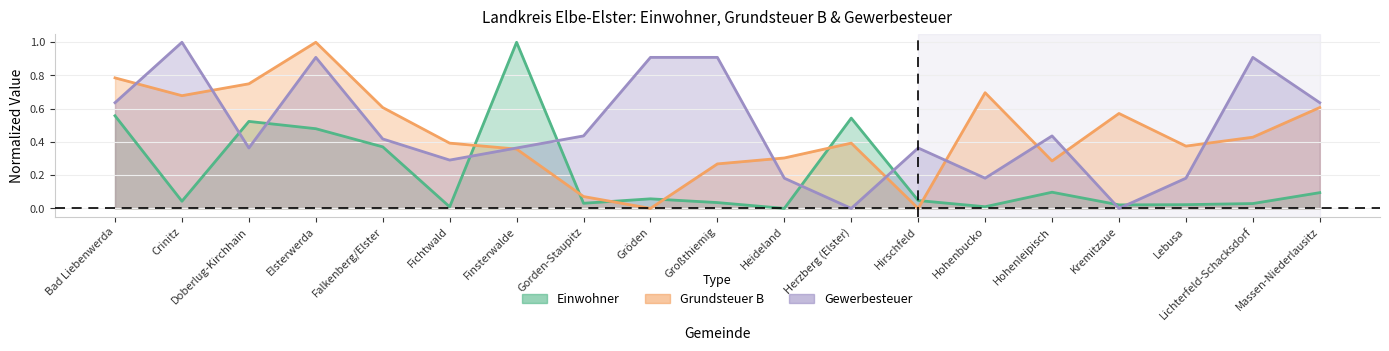

What is the spread (max minus min) of values at Großthiemig?

0.9